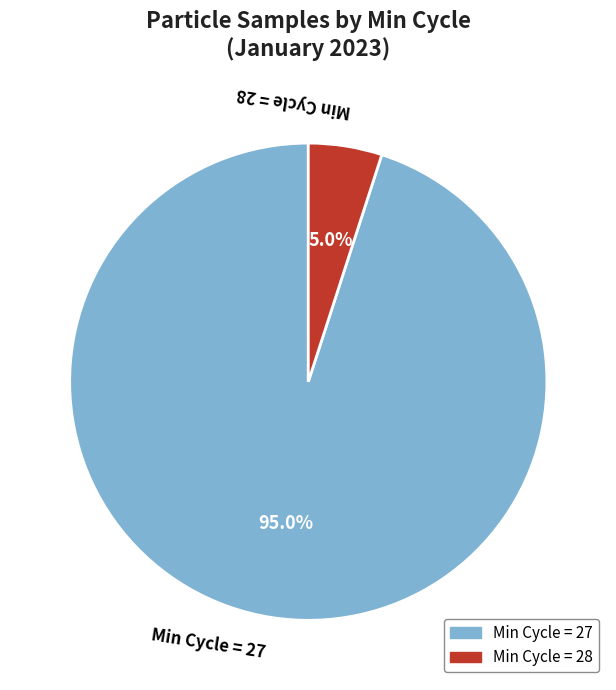

Count the number of slices in the pie.

2